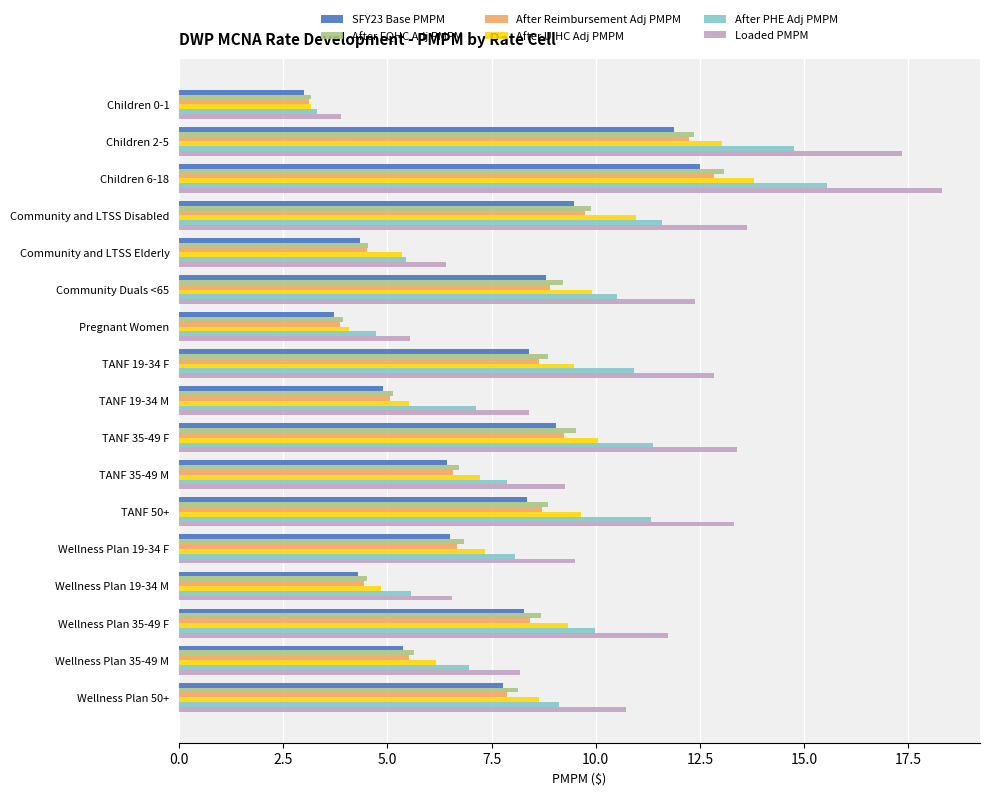

Which series has the widest spread of values?

Loaded PMPM